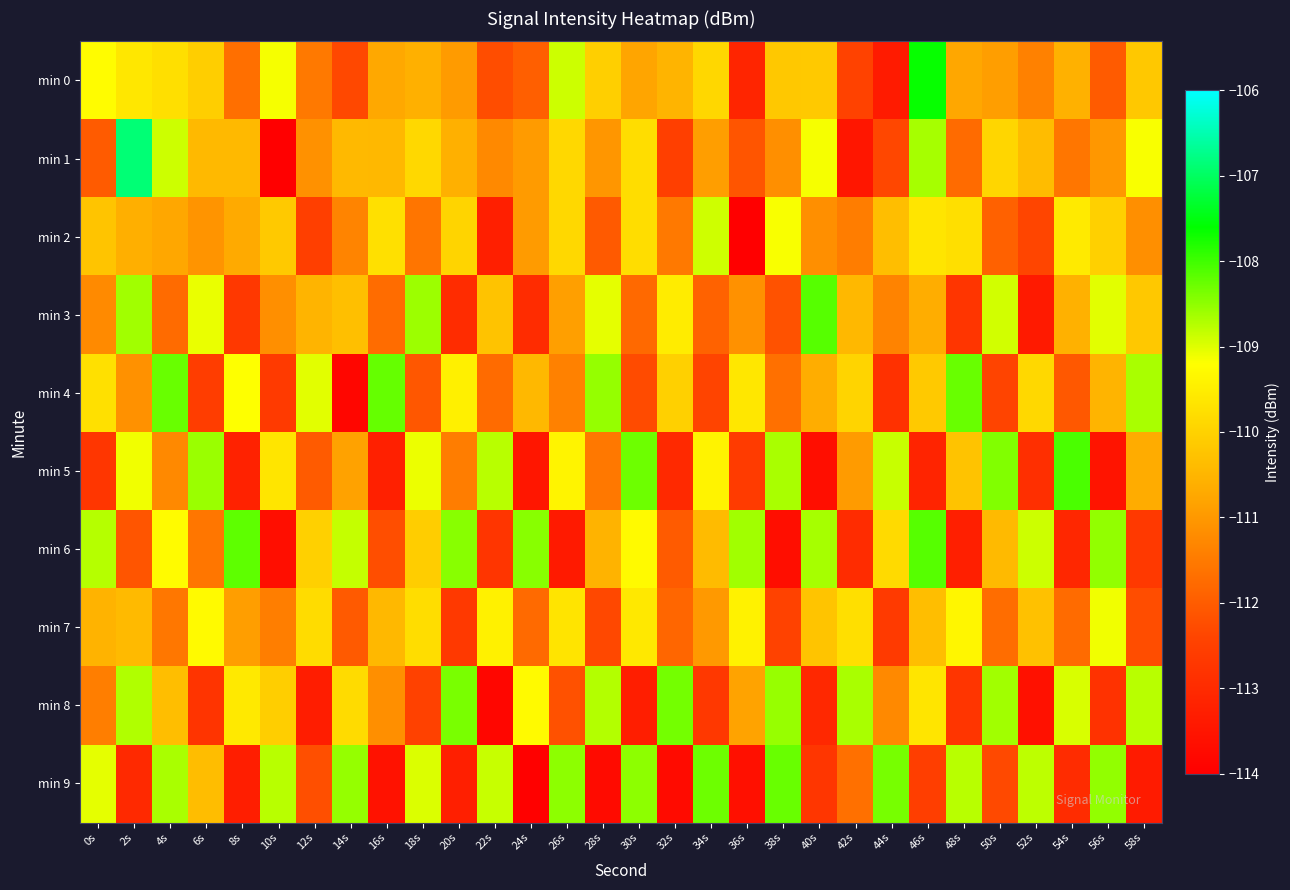

Count the number of categories in the chart.

30